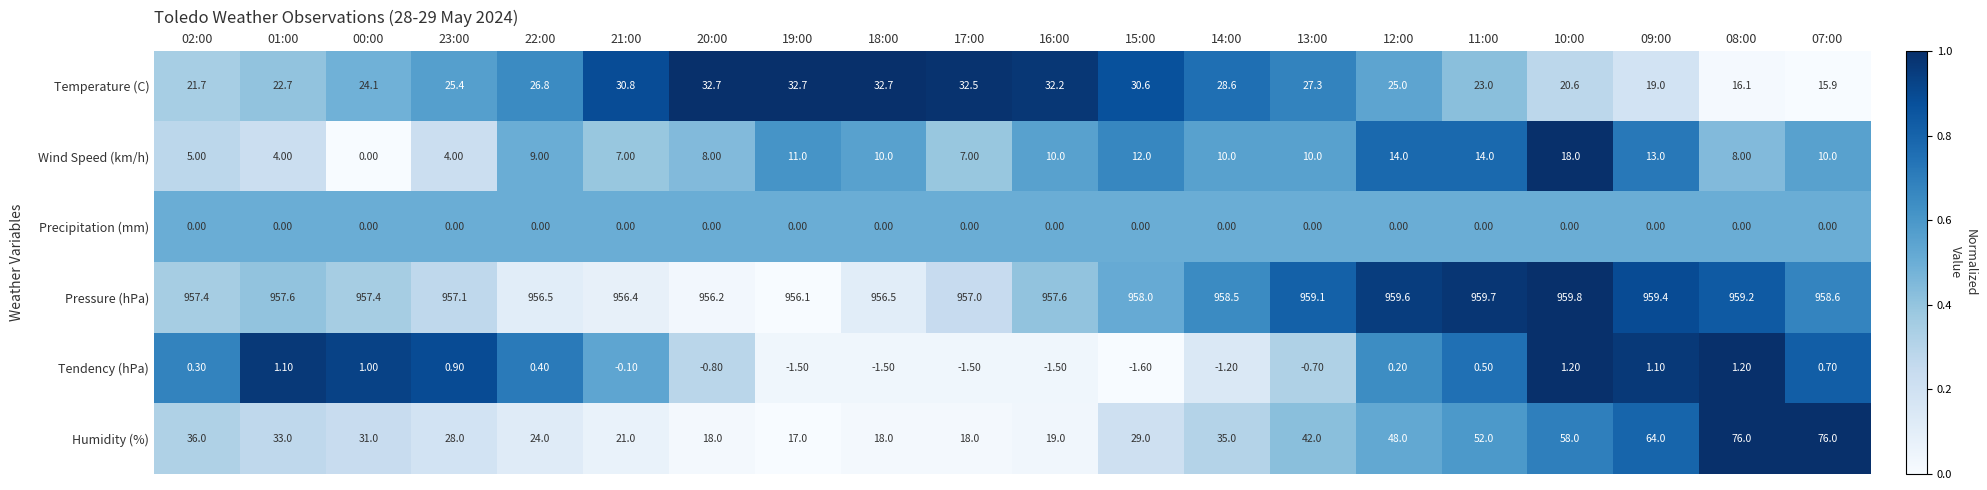

Which series has the widest spread of values?

Humidity (%)